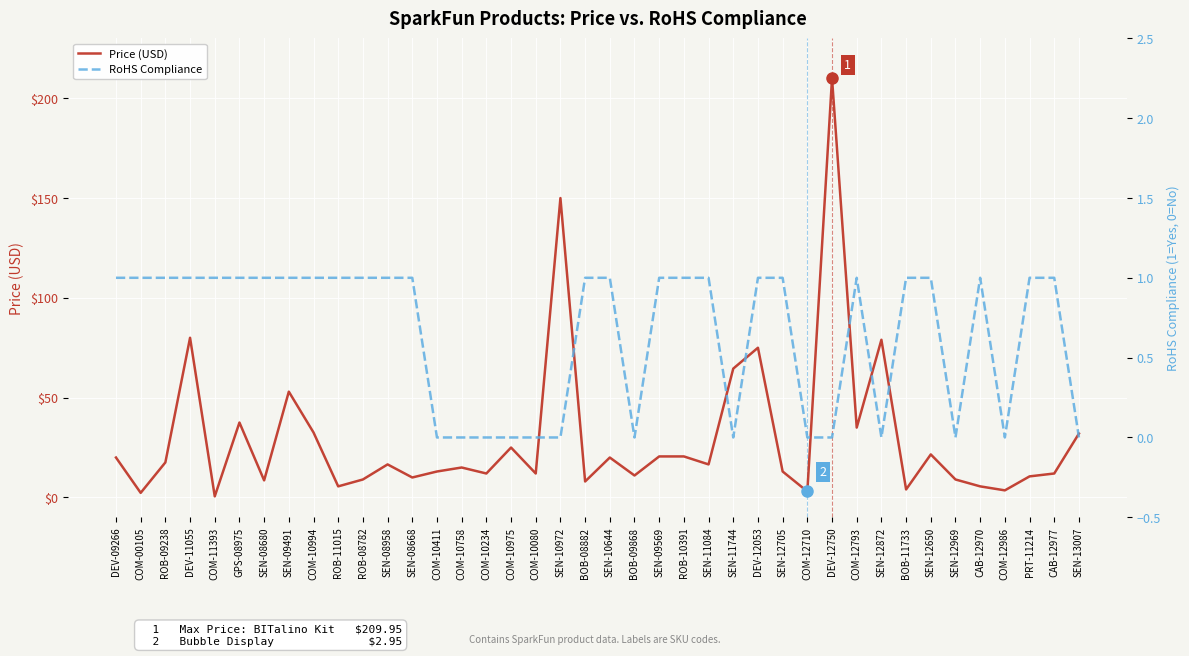

What value does the Price (USD) series have at COM-12710?

3.0